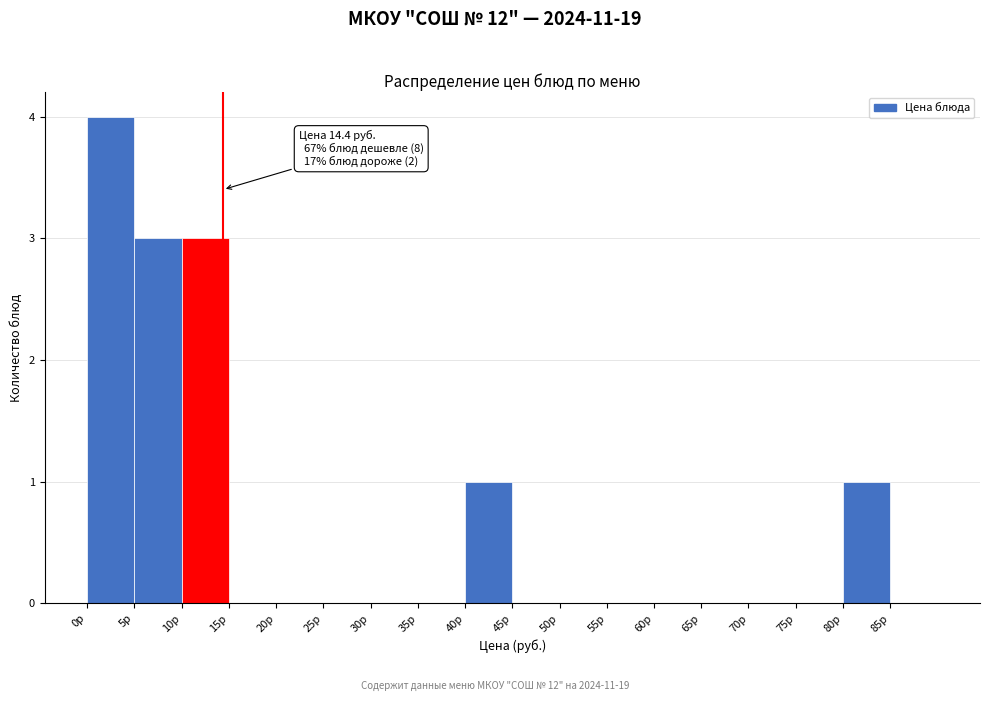

Which range on the x-axis has the tallest bar?

0 to 5